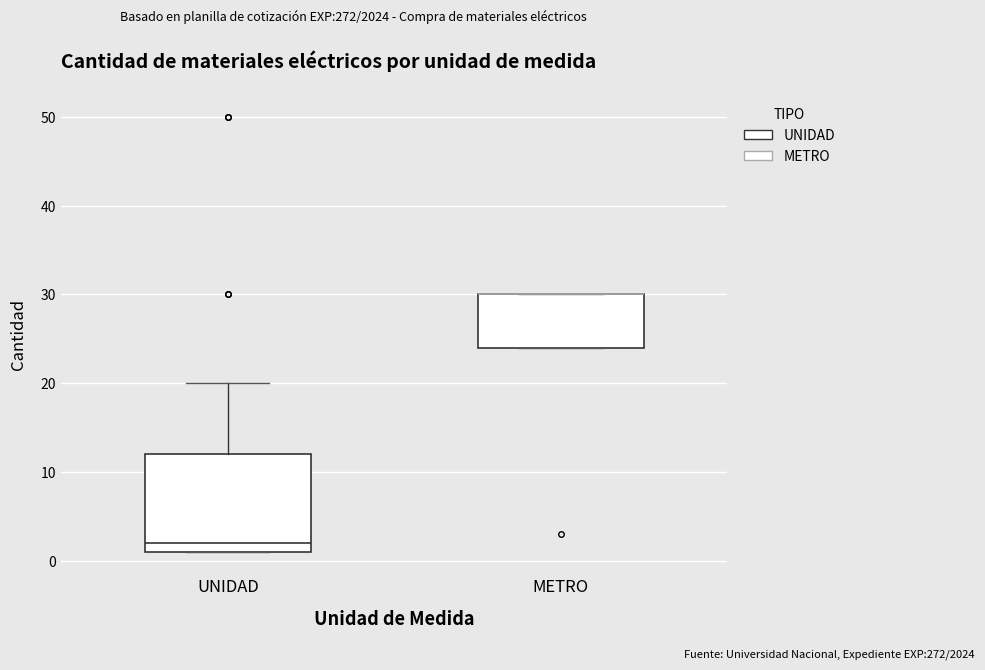

Reading left to right, transcribe this box plot: for each box, give where its median line is, the range the box spans, and where its two whiskers end, as read against the y-axis. The values are not printed on the chart, so give them approximately, as read against the axis.

UNIDAD: median 2, box 1 to 12, whiskers 1 to 20
METRO: median 30 (drawn on the box's upper edge), box 24 to 30, whiskers 24 to 30